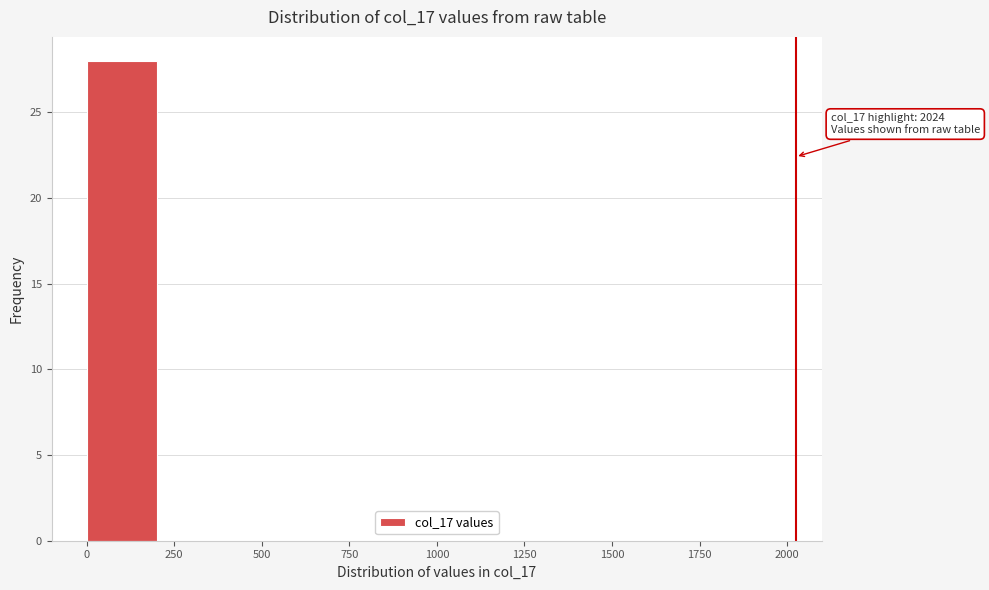

Which range on the x-axis has the tallest bar?

0 to 200